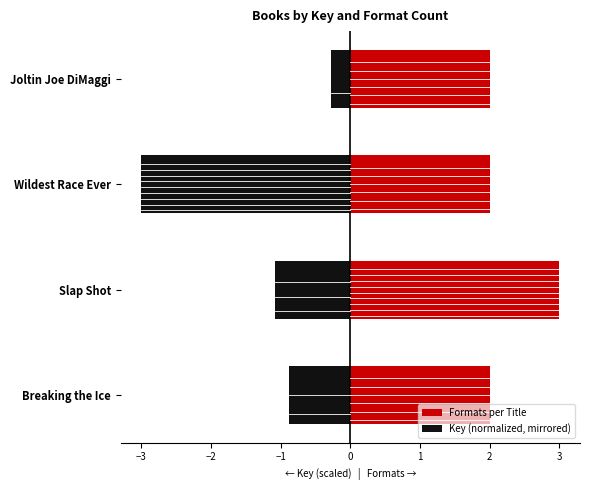

Which series has the largest total across all categories?

Formats per Title